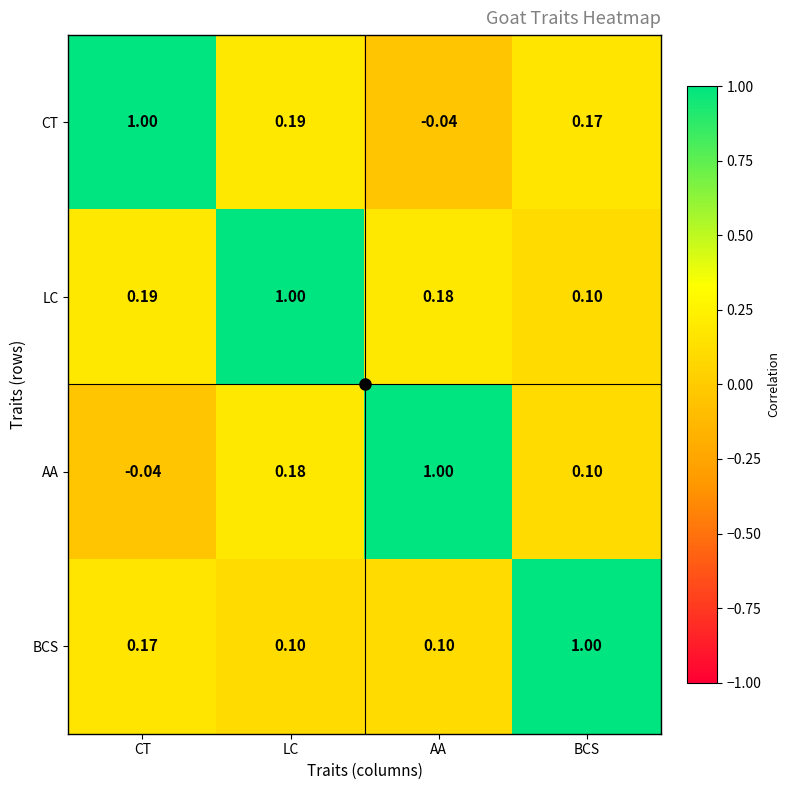

At which label does LC reach its peak?

LC